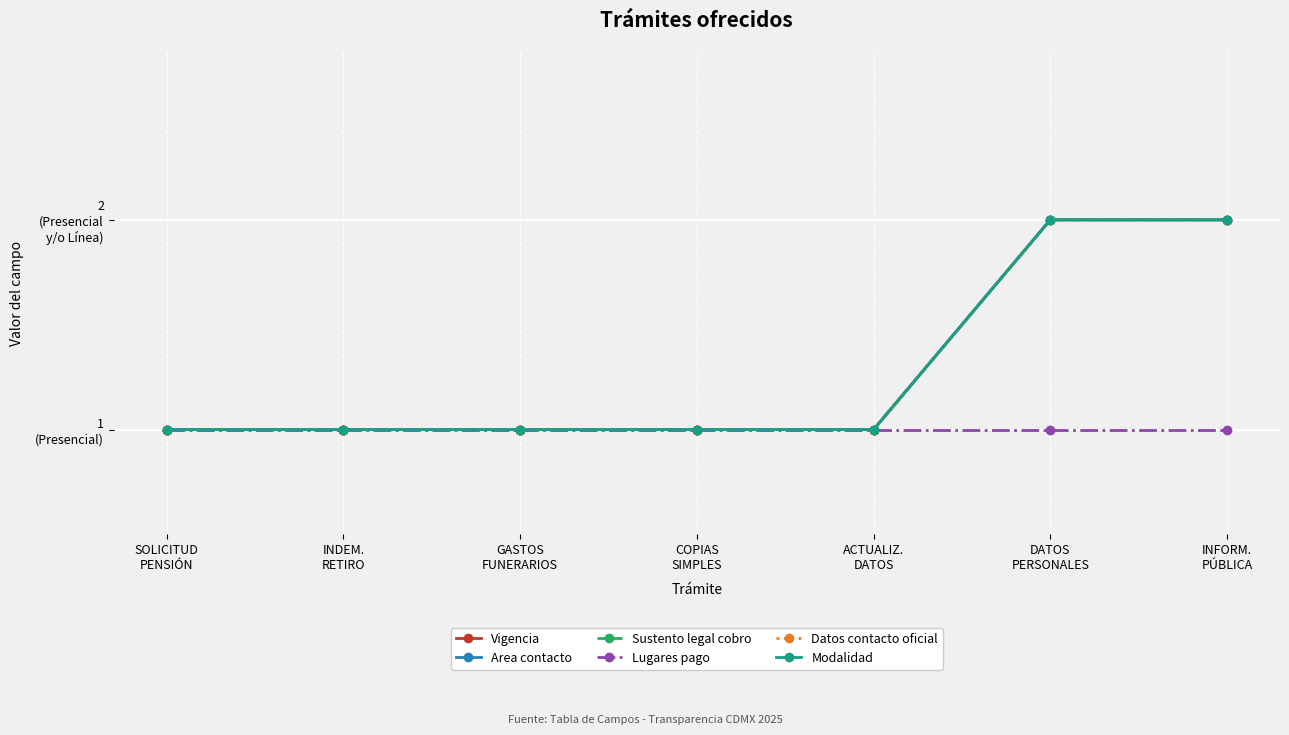

True or false: Modalidad and Lugares pago cross at least once.

False